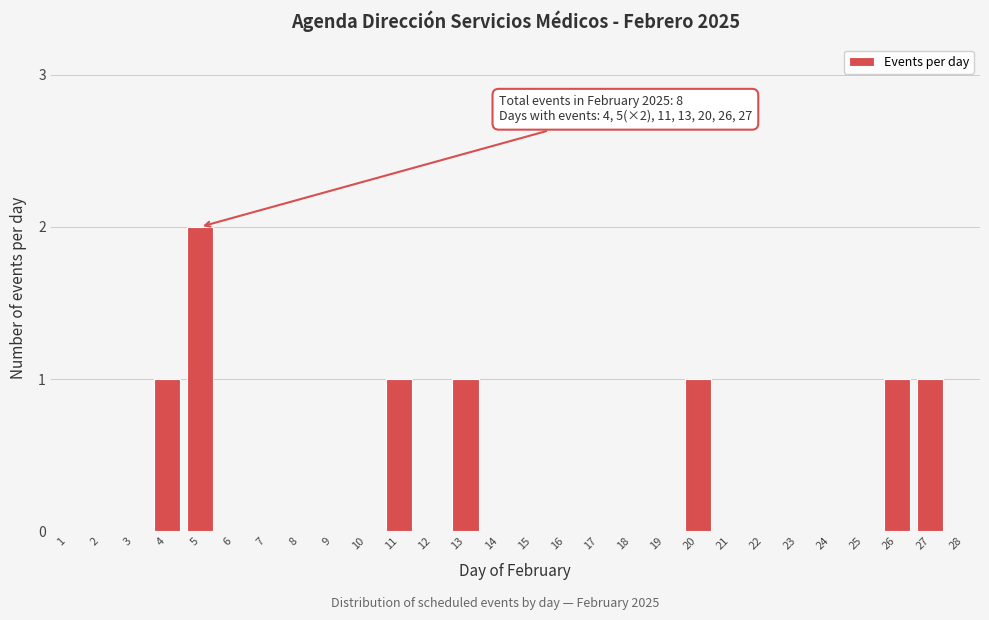

Reading right to left, list all the values displayed in this chart.

28=0	27=1	26=1	25=0	24=0	23=0	22=0	21=0	20=1	19=0	18=0	17=0	16=0	15=0	14=0	13=1	12=0	11=1	10=0	9=0	8=0	7=0	6=0	5=2	4=1	3=0	2=0	1=0